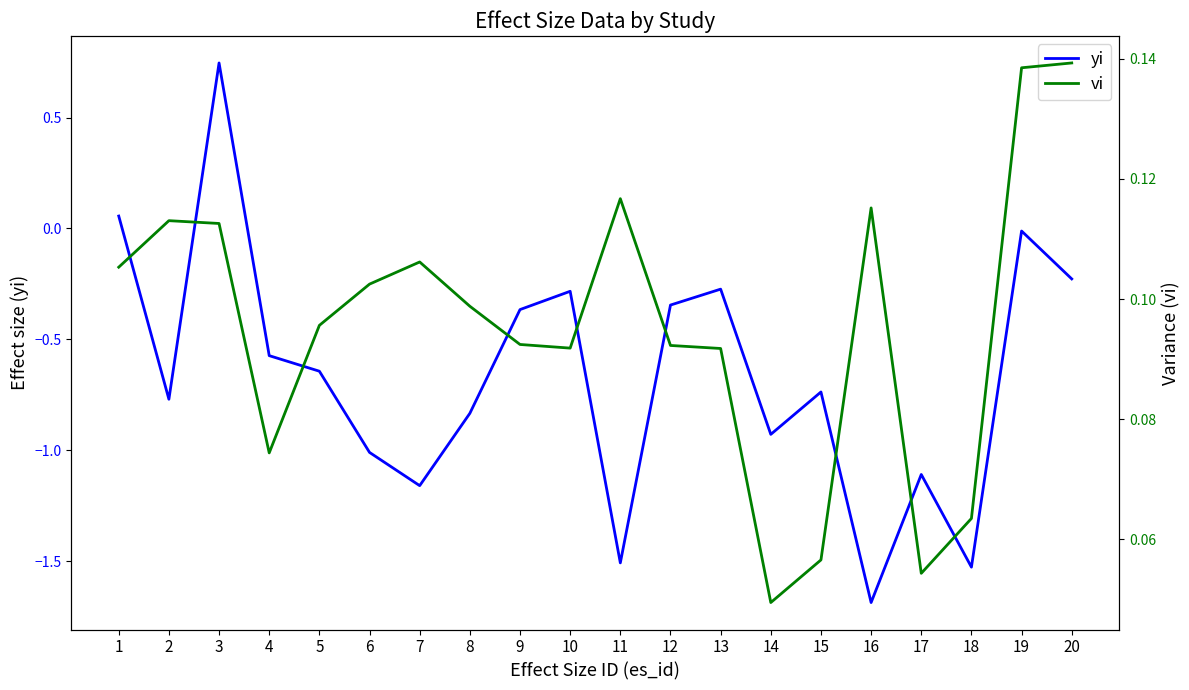

What is the maximum value for vi?

0.1